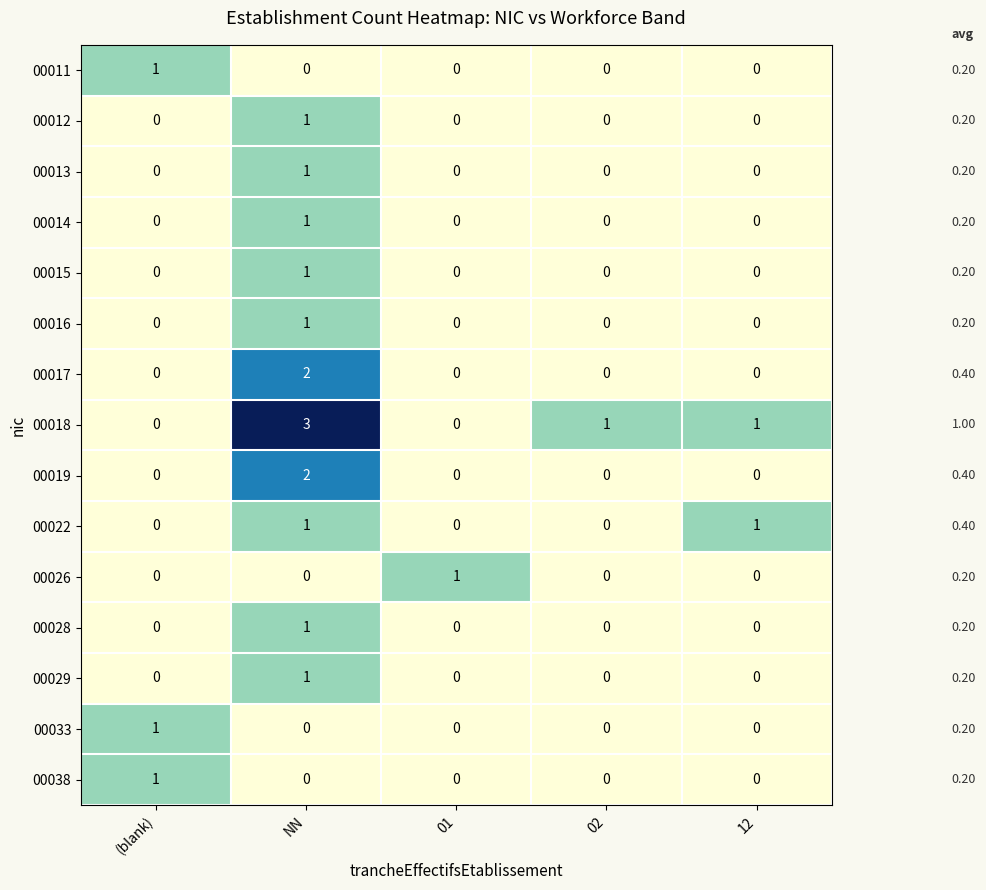

Which series has the largest range (max minus min)?

00018